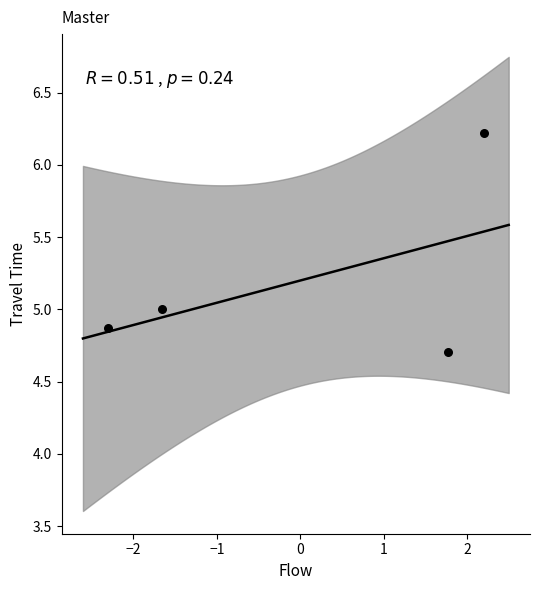

What is the range of X values (max minus min)?

4.5